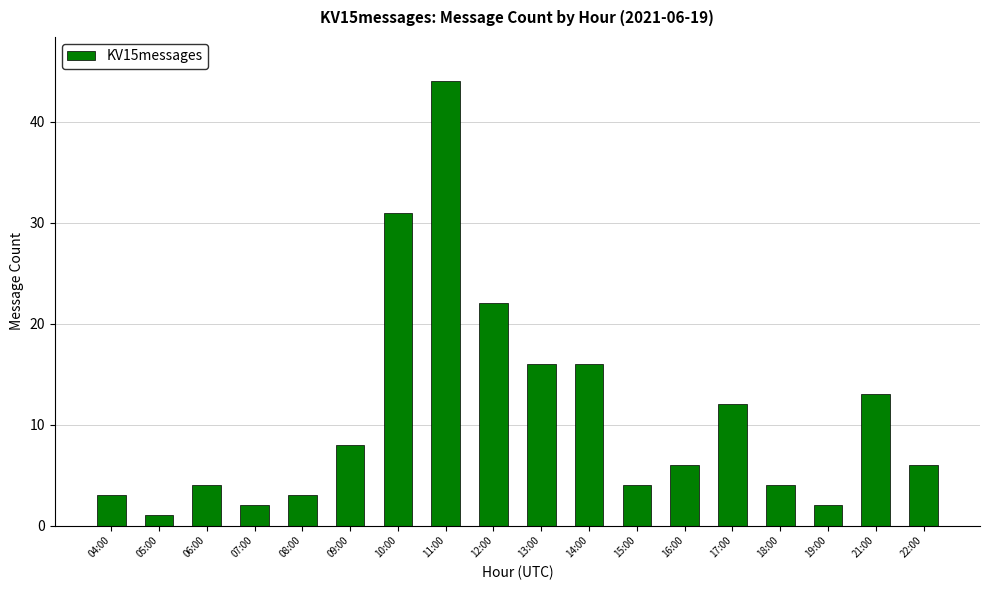

Which category has the lowest value across all series?

05:00